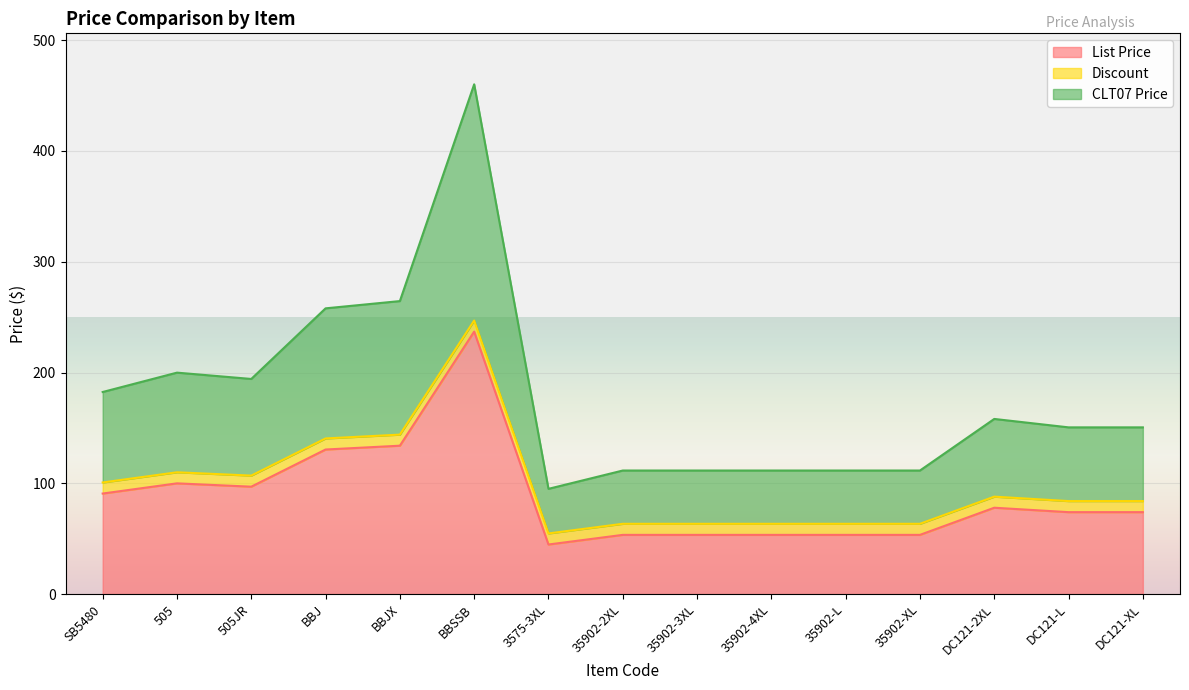

True or false: CLT07 Price and List Price intersect in this chart.

False